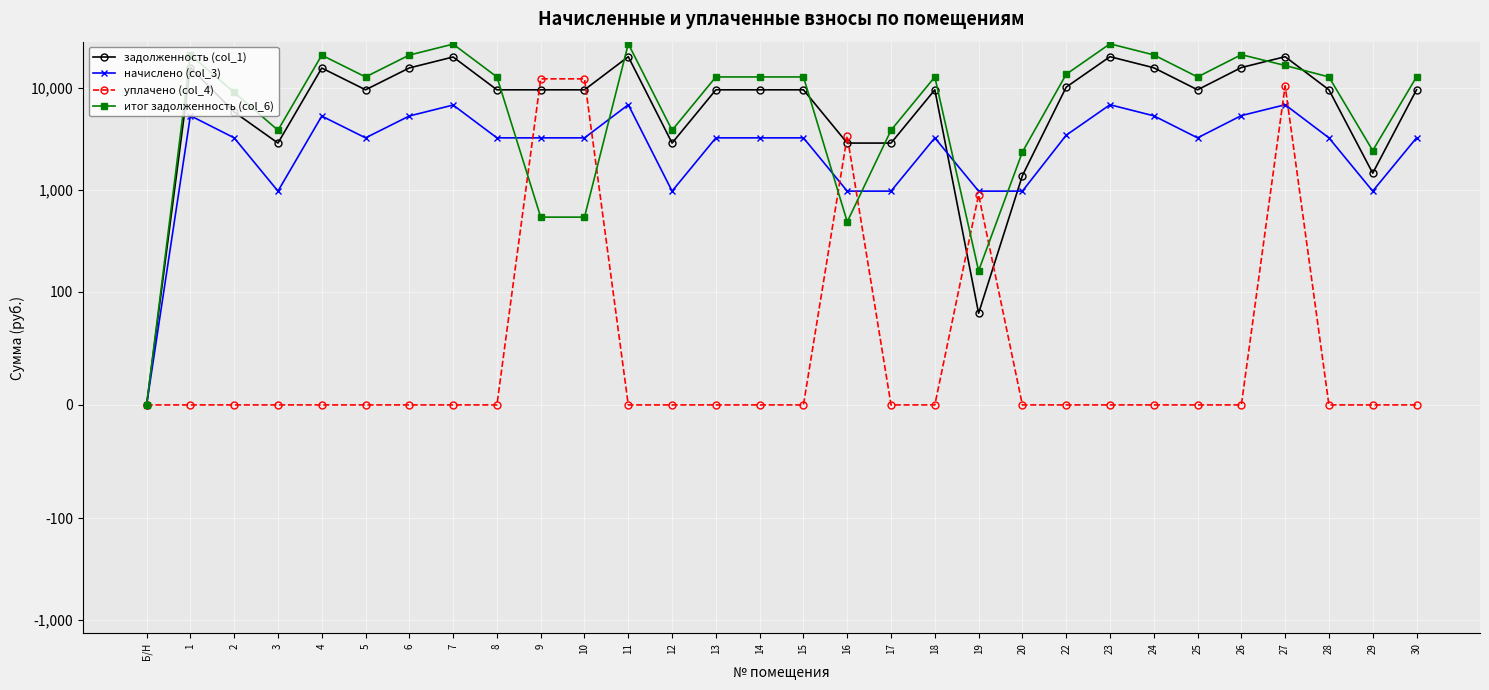

Is it true that задолженность (col_1) equals 15878.4 at 26?

True